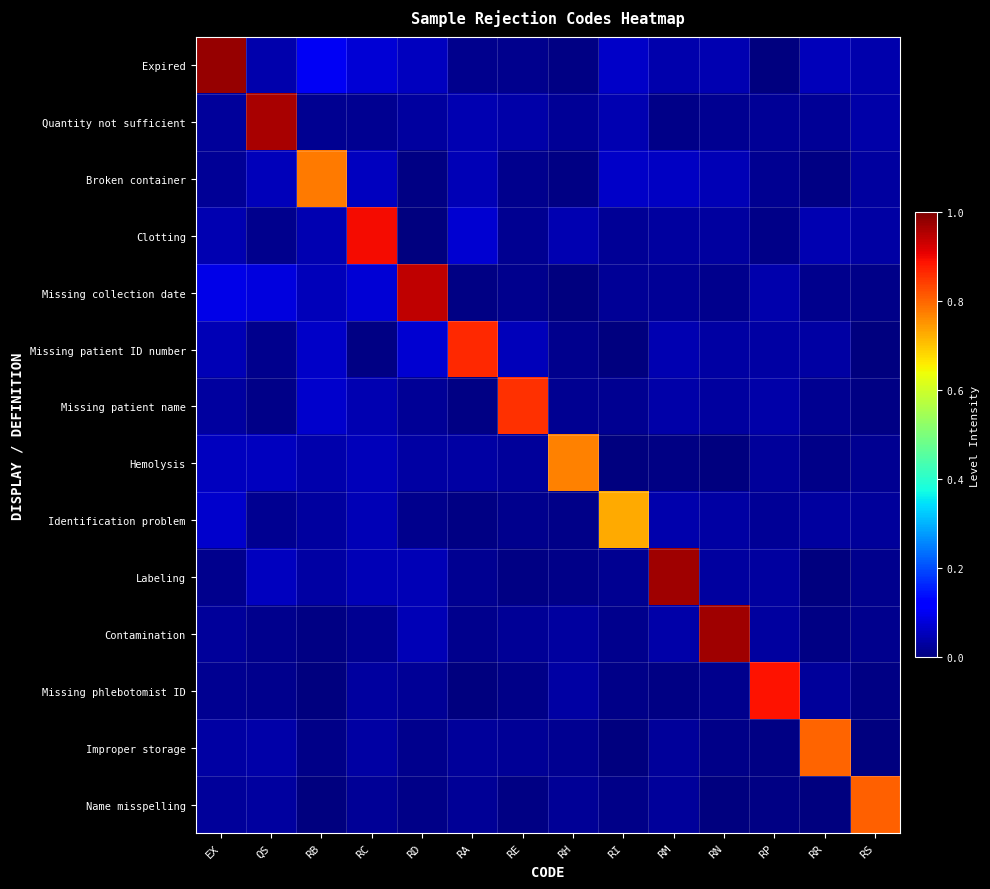

Which series has the largest range (max minus min)?

Expired